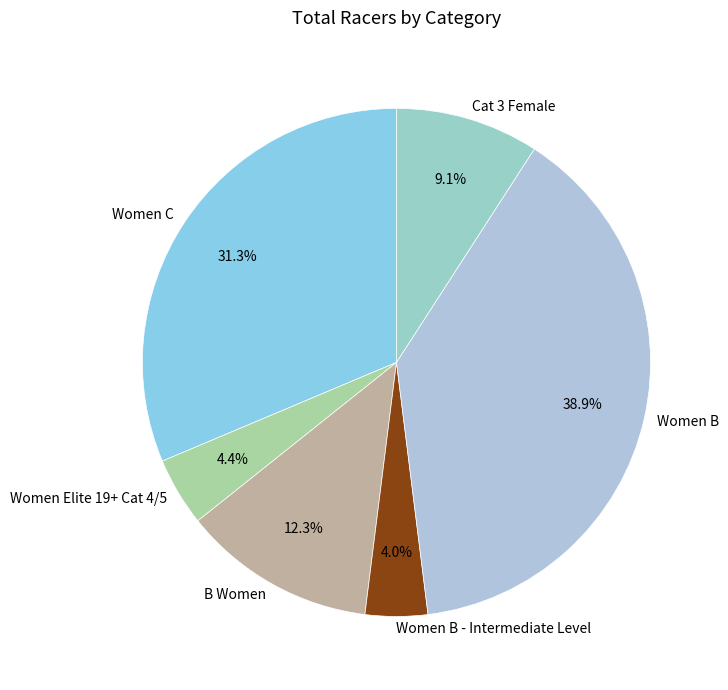

Which category has the biggest portion of the pie?

Women B